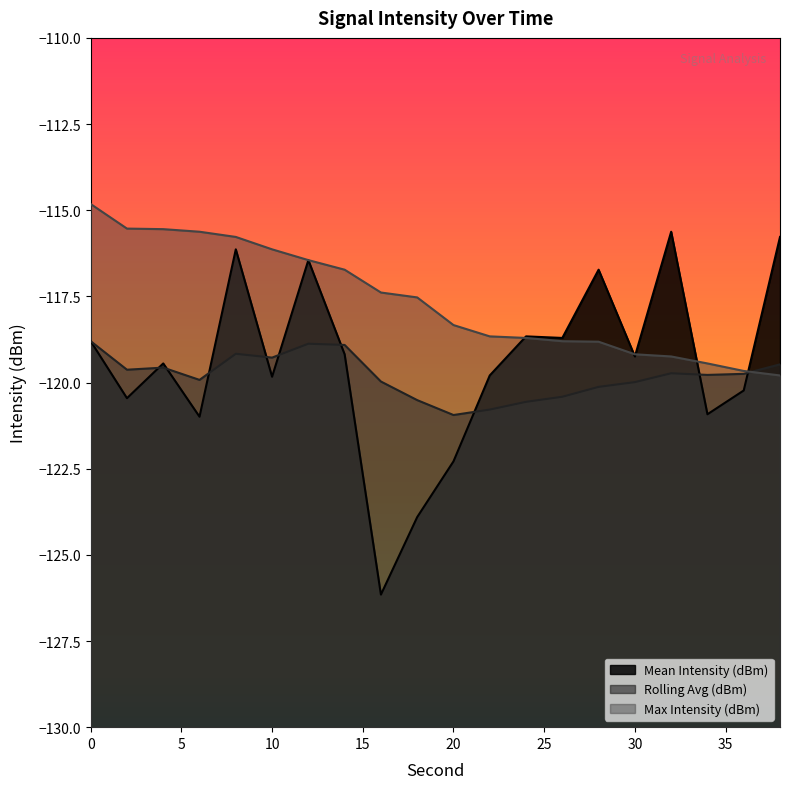

Reading left to right, what are all the values shown in this chart?

Mean Intensity (dBm): -118.8	-120.5	-119.4	-121.0	-116.1	-119.8	-116.4	-119.2	-126.2	-123.9	-122.3	-119.8	-118.7	-118.7	-116.7	-119.2	-115.6	-120.9	-120.2	-115.8
Rolling Avg (dBm): -118.8	-119.6	-119.6	-119.9	-119.2	-119.3	-118.9	-118.9	-120.0	-120.5	-120.9	-120.8	-120.6	-120.4	-120.1	-120.0	-119.7	-119.8	-119.7	-119.5
Max Intensity (dBm): -114.8	-115.5	-115.5	-115.6	-115.8	-116.1	-116.4	-116.7	-117.4	-117.5	-118.3	-118.7	-118.7	-118.8	-118.8	-119.2	-119.2	-119.4	-119.7	-119.8